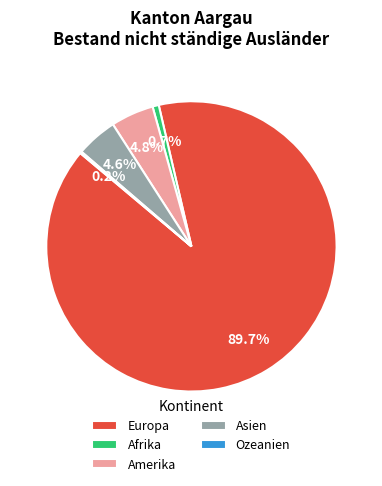

To the nearest percent, what portion does Afrika represent?

1%